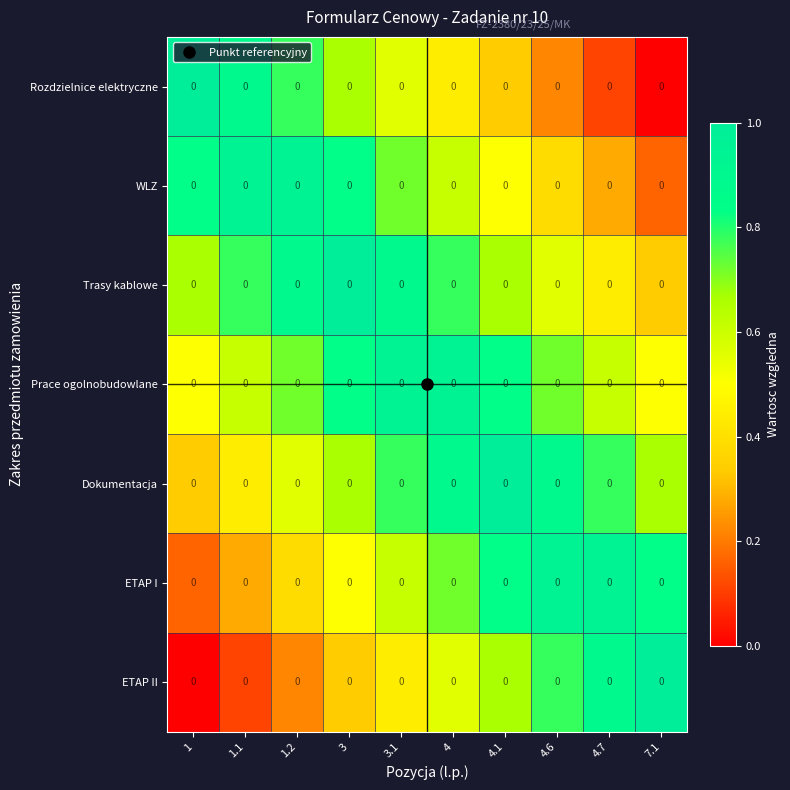

Read the Dokumentacja value at 3.1.

0.8